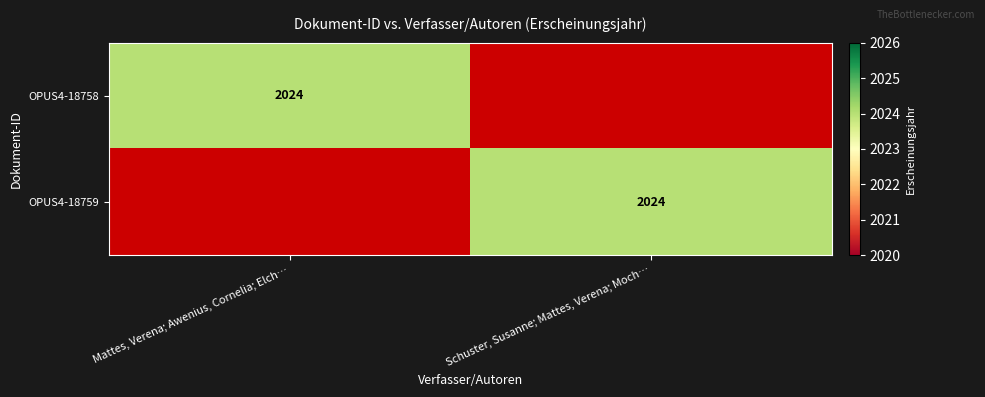

Is it true that OPUS4-18758 equals 3056 at Mattes, Verena; Awenius, Cornelia; Elch…?

False